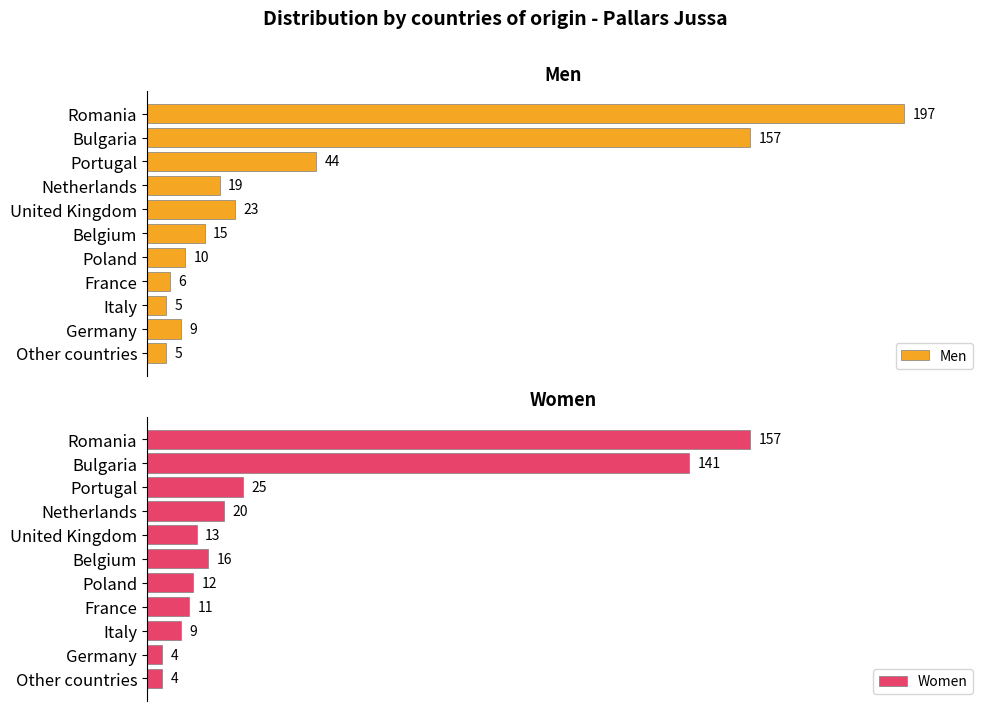

Rank the series by their average value, from highest to lowest.

Men, Women